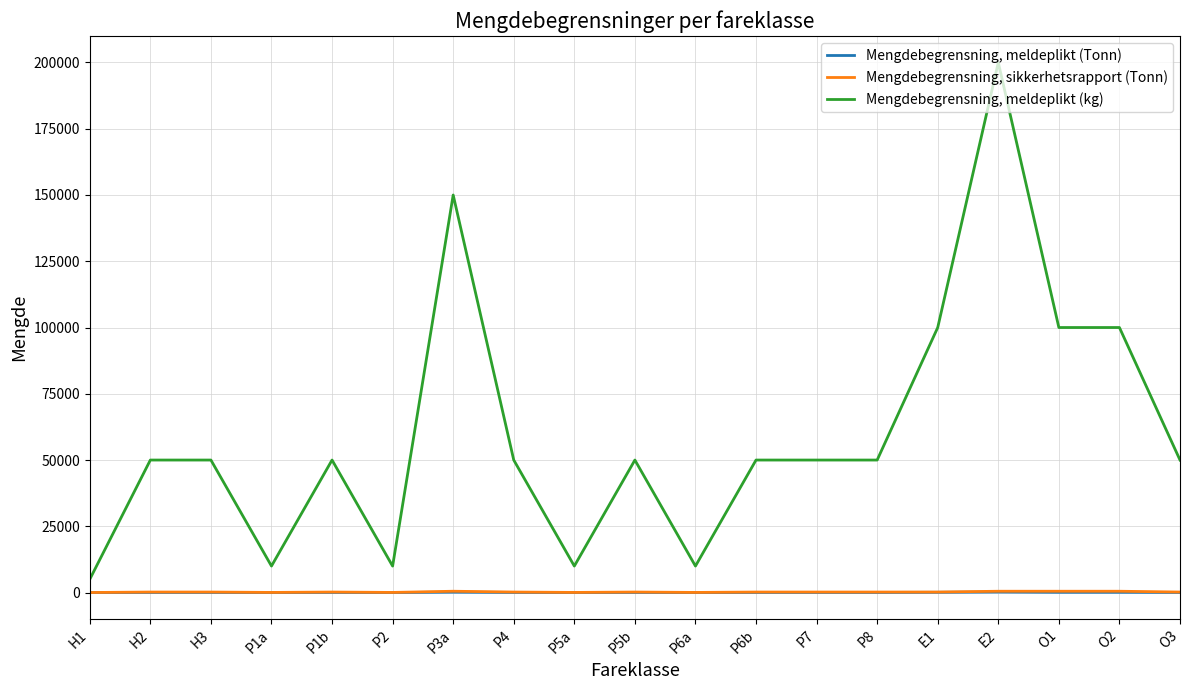

How many categories are shown in the chart?

19